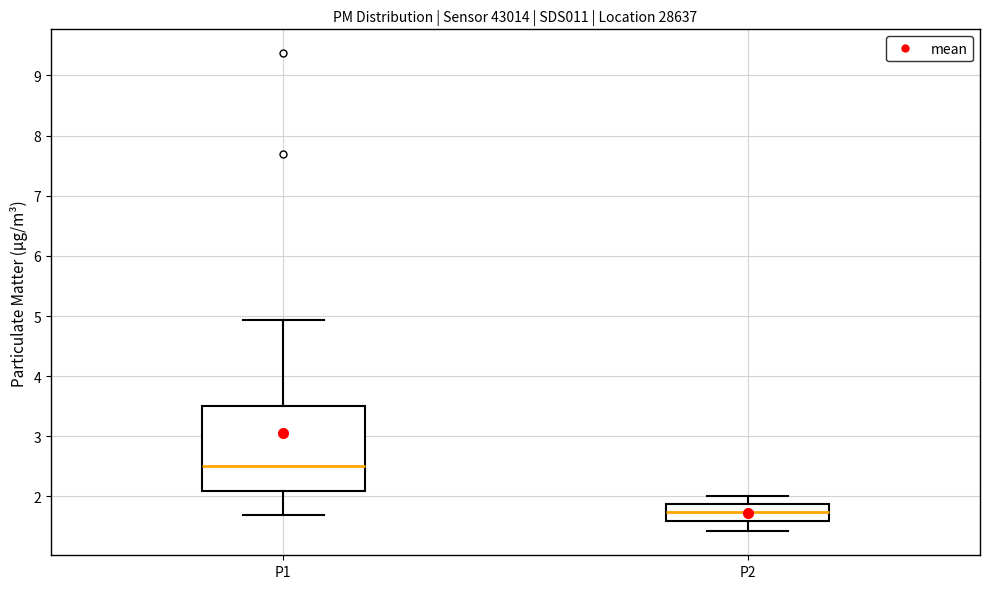

Where does the upper whisker of the box for P1 end on the y-axis? The values are not printed on the chart, so give them approximately, as read against the axis.

4.9